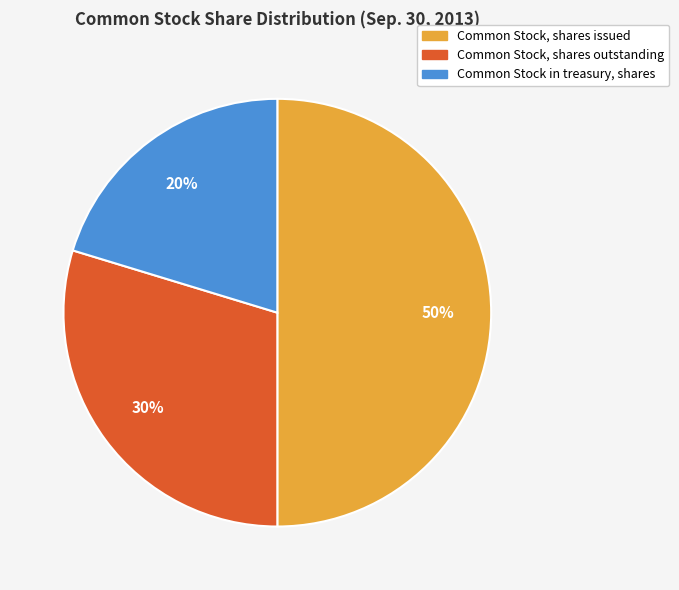

True or false: Common Stock, shares outstanding accounts for 19% of the total.

False